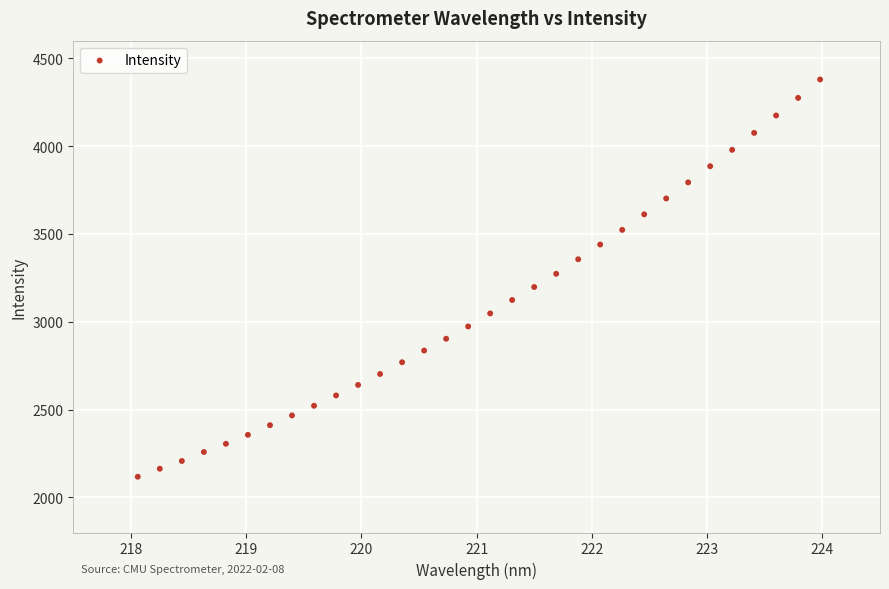

What is the range of X values (max minus min)?

5.9